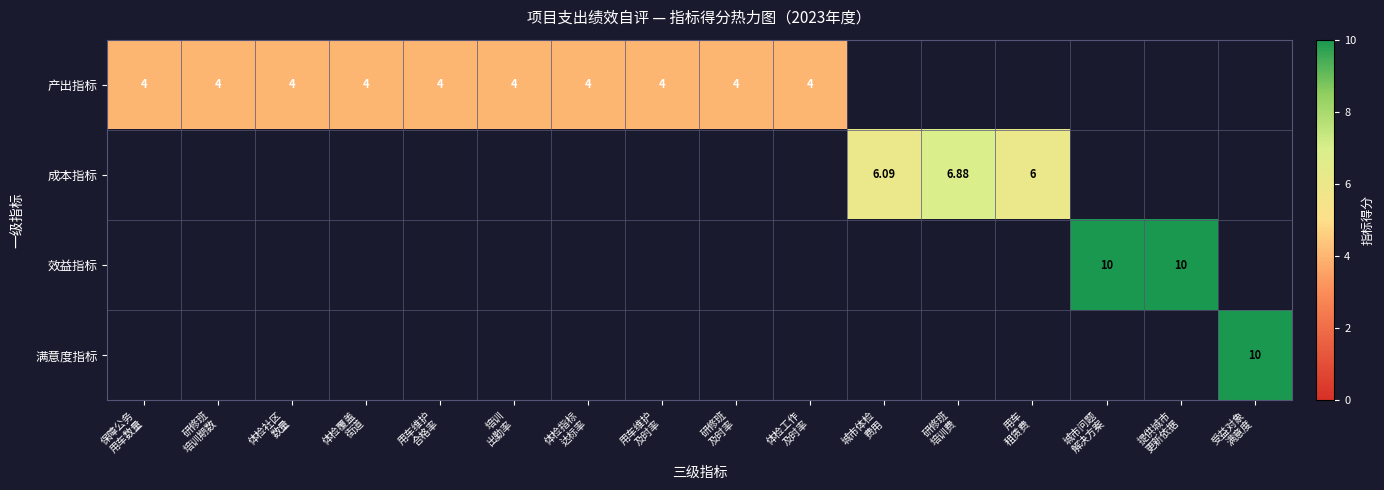

Which label corresponds to the largest value in the chart?

城市问题
解决方案